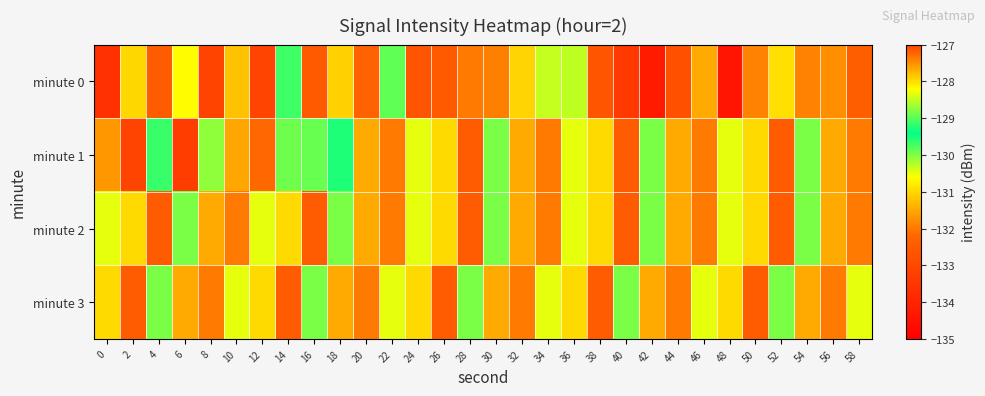

Which series has the widest spread of values?

minute 0